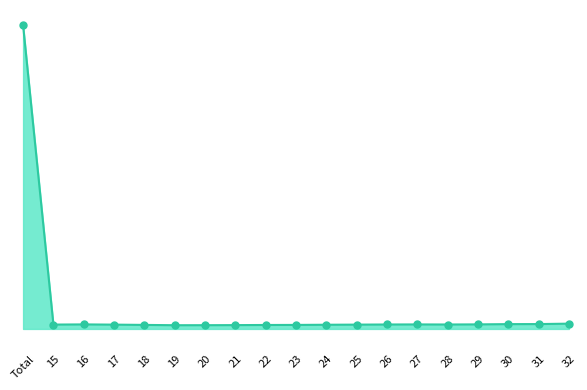

Approximately how many times larger is the value at 18 compared to 23?

1.0